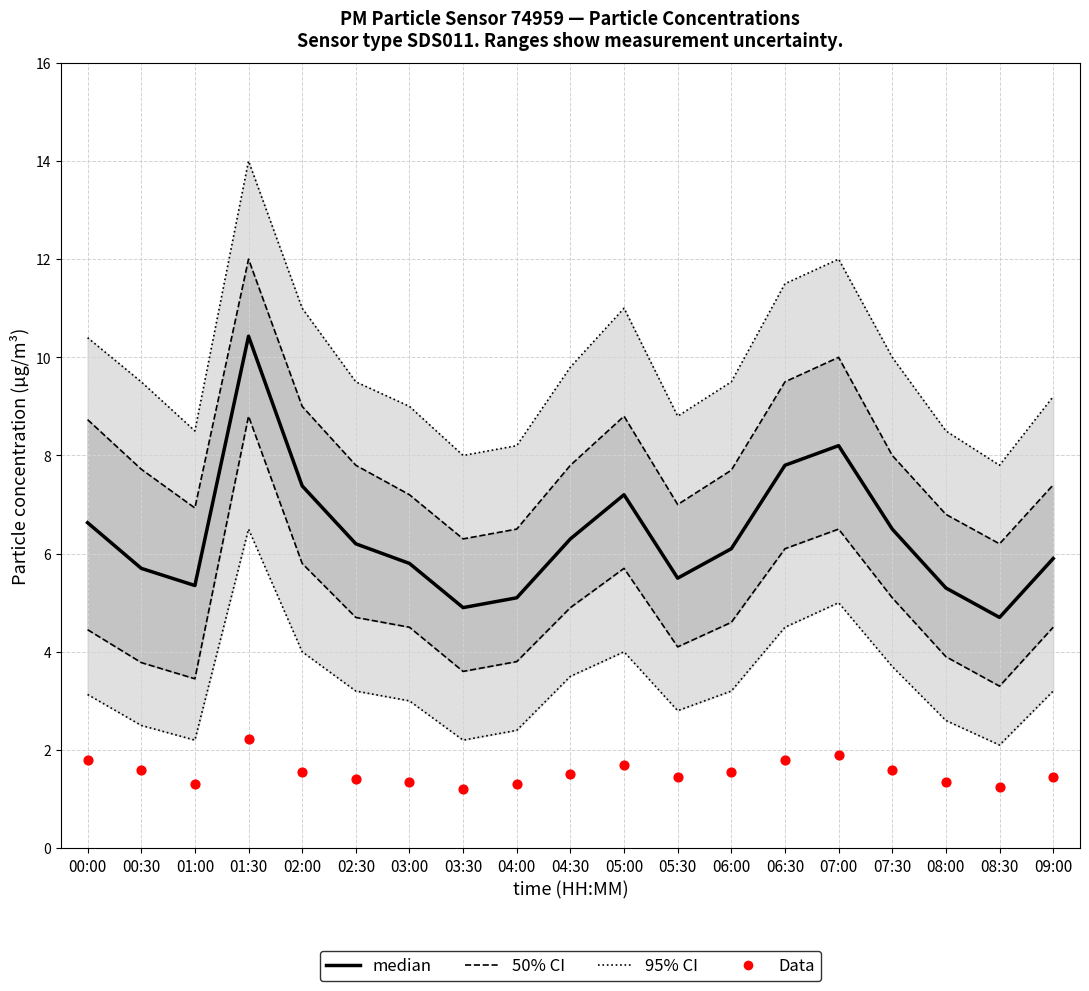

At which category is the sum across all series the highest?

01:30